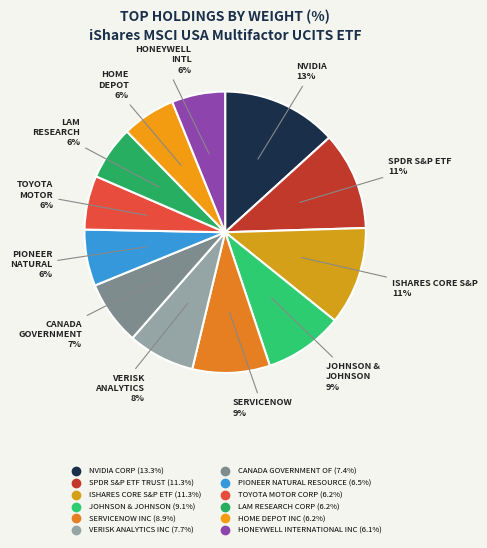

To the nearest percent, what is the difference between the ISHARES CORE S&P ETF and TOYOTA MOTOR CORP slice percentages?

5%